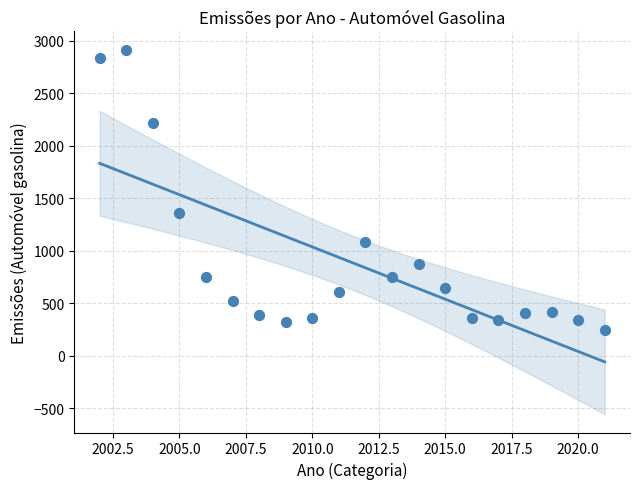

What Y value in the scatter plot is closest to 1577?

1361.5